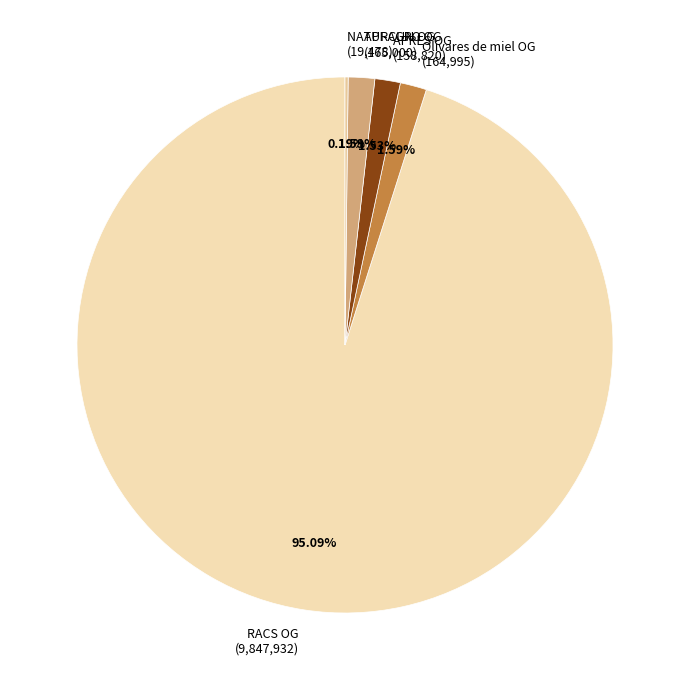

Combined, do RACS OG (9,847,932) and Olivares de miel OG (164,995) account for over 50%?

Yes